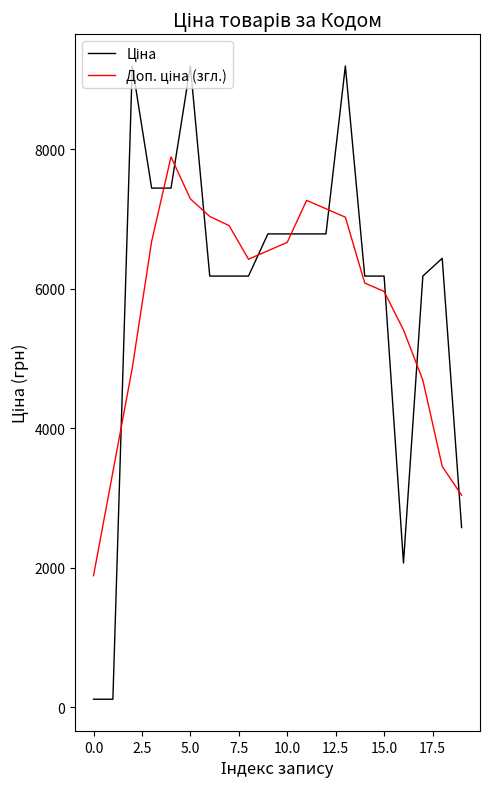

What is the greatest value displayed?

9196.3